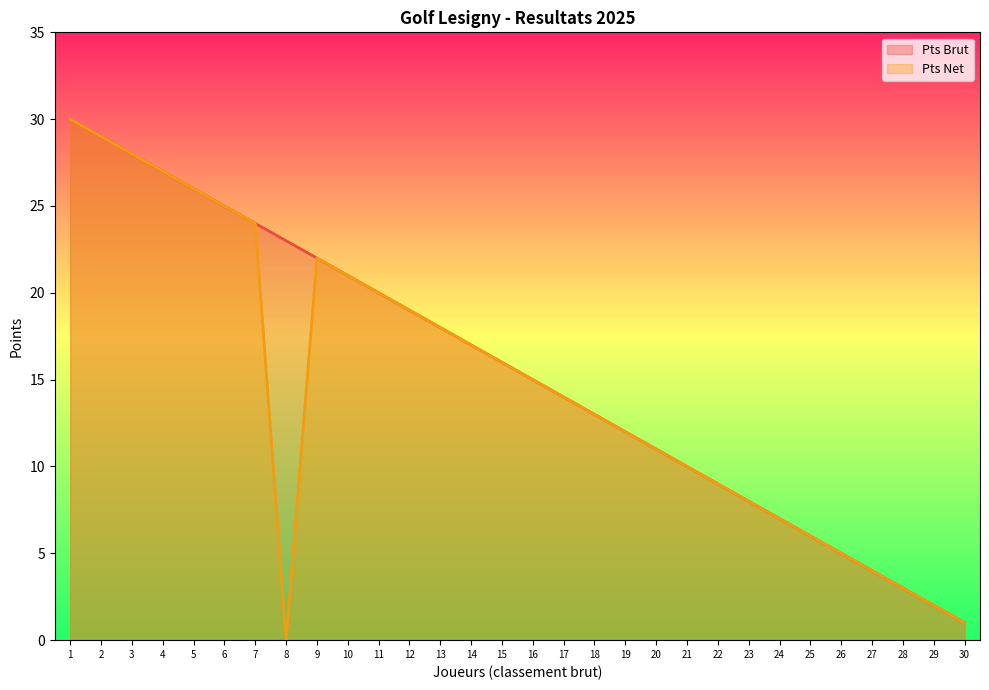

List the labels in order of Pts Net value, smallest first.

8, 30, 29, 28, 27, 26, 25, 24, 23, 22, 21, 20, 19, 18, 17, 16, 15, 14, 13, 12, 11, 10, 9, 7, 6, 5, 4, 3, 2, 1